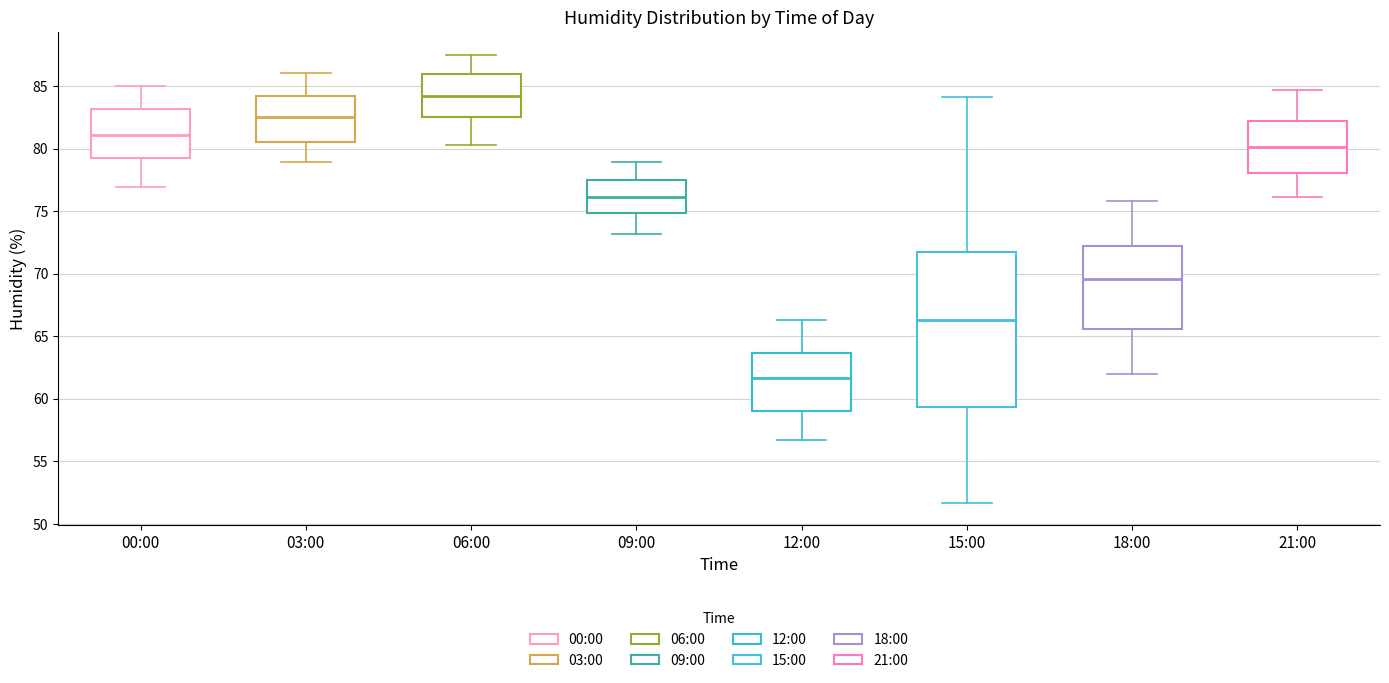

Reading left to right, read every box against the y-axis: the position of its median line, the range the box covers, and the ends of its whiskers. The values are not printed on the chart, so give them approximately, as read against the axis.

00:00: median 81.0, box 79.0 to 83.0, whiskers 77.0 to 85.0
03:00: median 82.5, box 80.5 to 84.0, whiskers 79.0 to 86.0
06:00: median 84.0, box 82.5 to 86.0, whiskers 80.5 to 87.5
09:00: median 76.0, box 75.0 to 77.5, whiskers 73.0 to 79.0
12:00: median 61.5, box 59.0 to 63.5, whiskers 56.5 to 66.5
15:00: median 66.5, box 59.5 to 71.5, whiskers 51.5 to 84.0
18:00: median 69.5, box 65.5 to 72.0, whiskers 62.0 to 76.0
21:00: median 80.0, box 78.0 to 82.0, whiskers 76.0 to 84.5